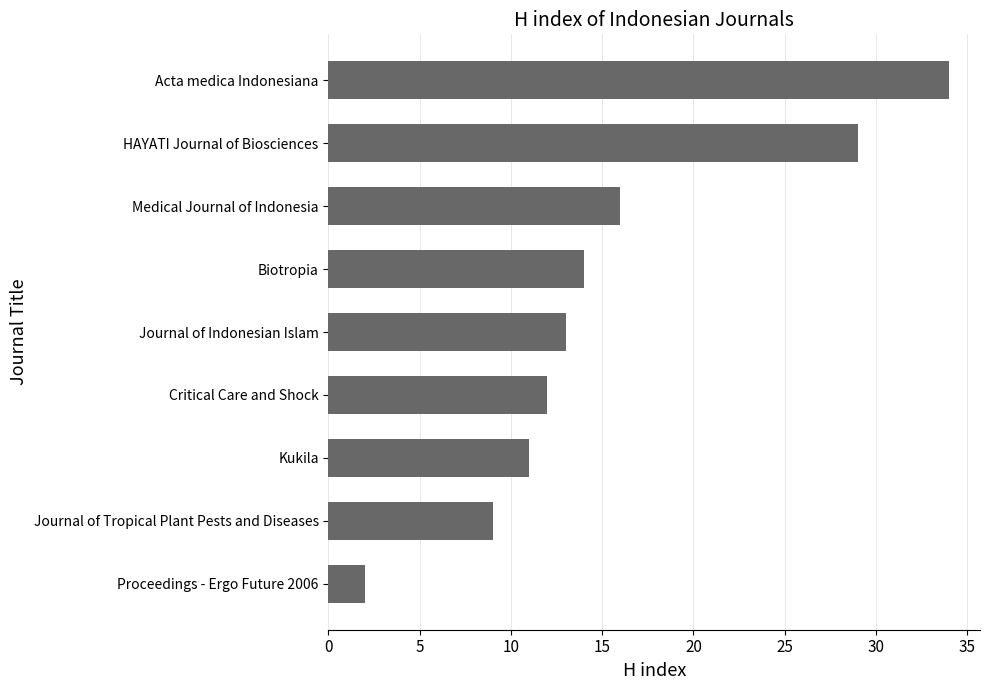

Reading bottom to top, transcribe all the data shown in this chart.

2	9	11	12	13	14	16	29	34